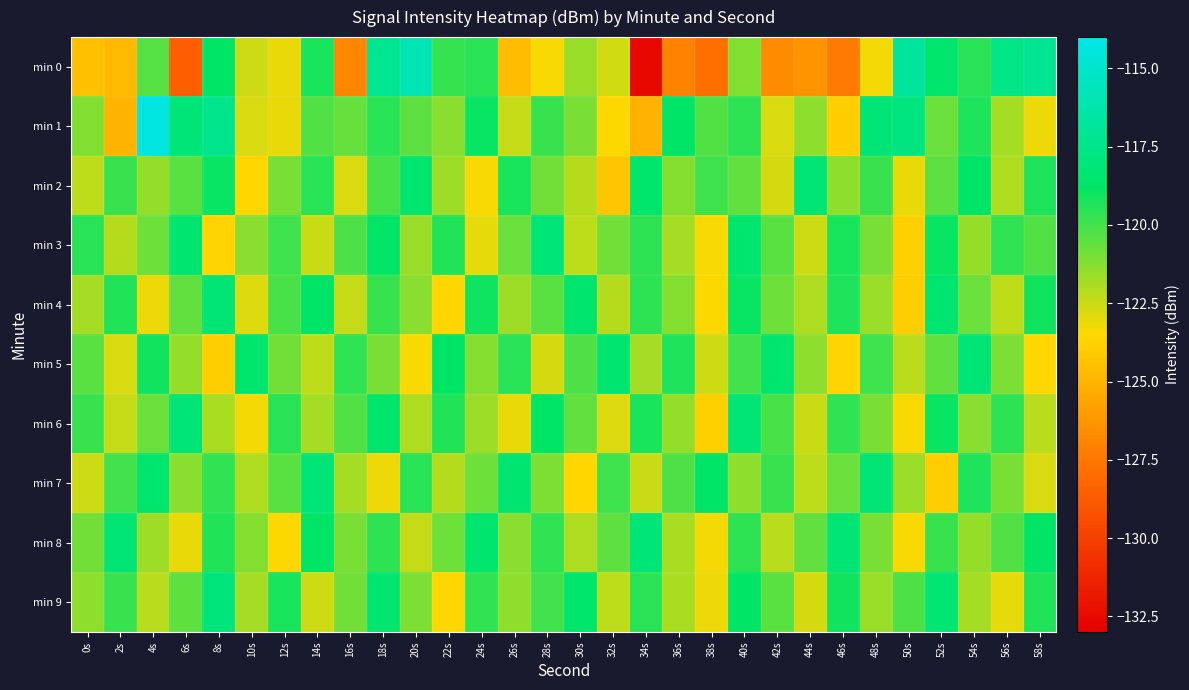

Reading right to left, extract all data points from this chart.

min 0: 58s=-117.1	56s=-117.6	54s=-119.5	52s=-118.5	50s=-116.8	48s=-123.3	46s=-127.4	44s=-126.4	42s=-126.6	40s=-121.1	38s=-127.8	36s=-127.1	34s=-132.5	32s=-122.6	30s=-121.6	28s=-123.4	26s=-124.6	24s=-119.5	22s=-119.8	20s=-115.9	18s=-117.2	16s=-126.8	14s=-119.3	12s=-123.1	10s=-122.6	8s=-118.8	6s=-128.6	4s=-120.3	2s=-124.8	0s=-124.5
min 1: 58s=-123.2	56s=-121.8	54s=-119.3	52s=-120.7	50s=-117.9	48s=-118.2	46s=-124.0	44s=-121.4	42s=-122.8	40s=-119.6	38s=-120.3	36s=-118.7	34s=-125.1	32s=-123.5	30s=-121.0	28s=-119.8	26s=-122.4	24s=-118.9	22s=-121.3	20s=-120.5	18s=-119.5	16s=-120.7	14s=-120.2	12s=-123.1	10s=-122.8	8s=-117.4	6s=-118.1	4s=-114.3	2s=-124.9	0s=-121.1
min 2: 58s=-119.3	56s=-122.0	54s=-118.7	52s=-120.5	50s=-123.1	48s=-119.8	46s=-121.4	44s=-118.3	42s=-122.7	40s=-120.6	38s=-119.9	36s=-121.2	34s=-118.6	32s=-124.3	30s=-122.1	28s=-120.9	26s=-119.2	24s=-123.4	22s=-121.7	20s=-118.5	18s=-120.1	16s=-122.8	14s=-119.5	12s=-121.0	10s=-123.6	8s=-118.9	6s=-120.4	4s=-121.5	2s=-119.8	0s=-122.3
min 3: 58s=-120.3	56s=-119.7	54s=-121.5	52s=-118.9	50s=-123.8	48s=-121.0	46s=-119.2	44s=-122.6	42s=-120.4	40s=-118.5	38s=-123.4	36s=-121.8	34s=-119.6	32s=-120.9	30s=-122.3	28s=-118.1	26s=-120.7	24s=-123.0	22s=-119.4	20s=-121.6	18s=-118.8	16s=-120.2	14s=-122.5	12s=-119.9	10s=-121.3	8s=-123.7	6s=-118.4	4s=-120.8	2s=-122.1	0s=-119.5
min 4: 58s=-119.1	56s=-122.3	54s=-120.7	52s=-118.4	50s=-123.9	48s=-121.6	46s=-119.3	44s=-122.0	42s=-120.8	40s=-118.9	38s=-123.5	36s=-121.2	34s=-119.6	32s=-122.1	30s=-118.5	28s=-120.4	26s=-121.7	24s=-119.0	22s=-123.6	20s=-121.3	18s=-119.8	16s=-122.4	14s=-118.7	12s=-120.1	10s=-122.9	8s=-118.3	6s=-120.6	4s=-123.2	2s=-119.4	0s=-121.8
min 5: 58s=-123.5	56s=-121.1	54s=-118.2	52s=-120.6	50s=-122.2	48s=-119.9	46s=-123.7	44s=-121.4	42s=-118.5	40s=-120.0	38s=-122.6	36s=-119.3	34s=-121.8	32s=-118.4	30s=-120.2	28s=-122.7	26s=-119.5	24s=-121.2	22s=-118.8	20s=-123.4	18s=-121.0	16s=-119.7	14s=-122.3	12s=-120.9	10s=-118.6	8s=-123.9	6s=-121.5	4s=-119.1	2s=-122.8	0s=-120.4
min 6: 58s=-122.2	56s=-119.6	54s=-121.3	52s=-118.9	50s=-123.4	48s=-121.0	46s=-119.7	44s=-122.5	42s=-120.1	40s=-118.3	38s=-123.8	36s=-121.5	34s=-119.2	32s=-122.9	30s=-120.6	28s=-118.8	26s=-123.1	24s=-121.7	22s=-119.4	20s=-122.0	18s=-118.6	16s=-120.3	14s=-121.8	12s=-119.5	10s=-123.3	8s=-121.9	6s=-118.1	4s=-120.7	2s=-122.4	0s=-119.8
min 7: 58s=-122.8	56s=-121.0	54s=-119.3	52s=-123.9	50s=-121.6	48s=-118.2	46s=-120.7	44s=-122.3	42s=-119.8	40s=-121.4	38s=-118.7	36s=-120.2	34s=-122.5	32s=-119.9	30s=-123.6	28s=-121.1	26s=-118.4	24s=-120.8	22s=-122.1	20s=-119.5	18s=-123.2	16s=-121.8	14s=-118.1	12s=-120.4	10s=-122.0	8s=-119.7	6s=-121.3	4s=-118.5	2s=-120.0	0s=-122.6
min 8: 58s=-118.7	56s=-120.3	54s=-121.5	52s=-119.8	50s=-123.4	48s=-121.0	46s=-118.3	44s=-120.6	42s=-122.2	40s=-119.6	38s=-123.3	36s=-121.9	34s=-118.1	32s=-120.5	30s=-122.0	28s=-119.7	26s=-121.3	24s=-118.5	22s=-120.8	20s=-122.4	18s=-119.6	16s=-121.0	14s=-118.8	12s=-123.5	10s=-121.2	8s=-119.4	6s=-123.1	4s=-121.7	2s=-118.3	0s=-120.9
min 9: 58s=-119.4	56s=-123.0	54s=-121.8	52s=-118.3	50s=-120.2	48s=-121.6	46s=-119.1	44s=-122.7	42s=-120.4	40s=-118.8	38s=-123.2	36s=-121.9	34s=-119.5	32s=-122.3	30s=-118.6	28s=-120.0	26s=-121.4	24s=-119.7	22s=-123.5	20s=-121.1	18s=-118.4	16s=-120.9	14s=-122.6	12s=-119.2	10s=-121.8	8s=-118.0	6s=-120.5	4s=-122.2	2s=-119.8	0s=-121.4